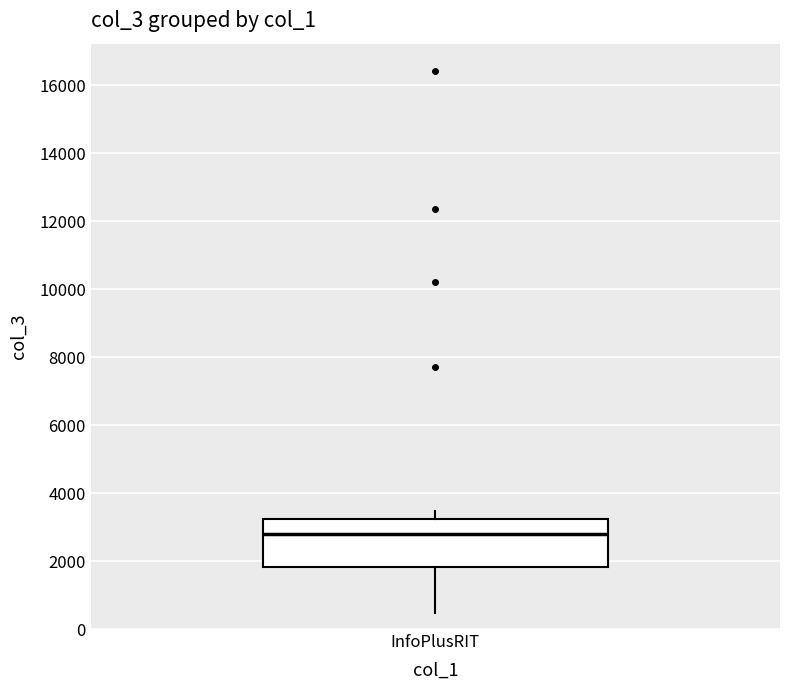

Where is the upper edge of the box for InfoPlusRIT on the y-axis? The values are not printed on the chart, so give them approximately, as read against the axis.

3200